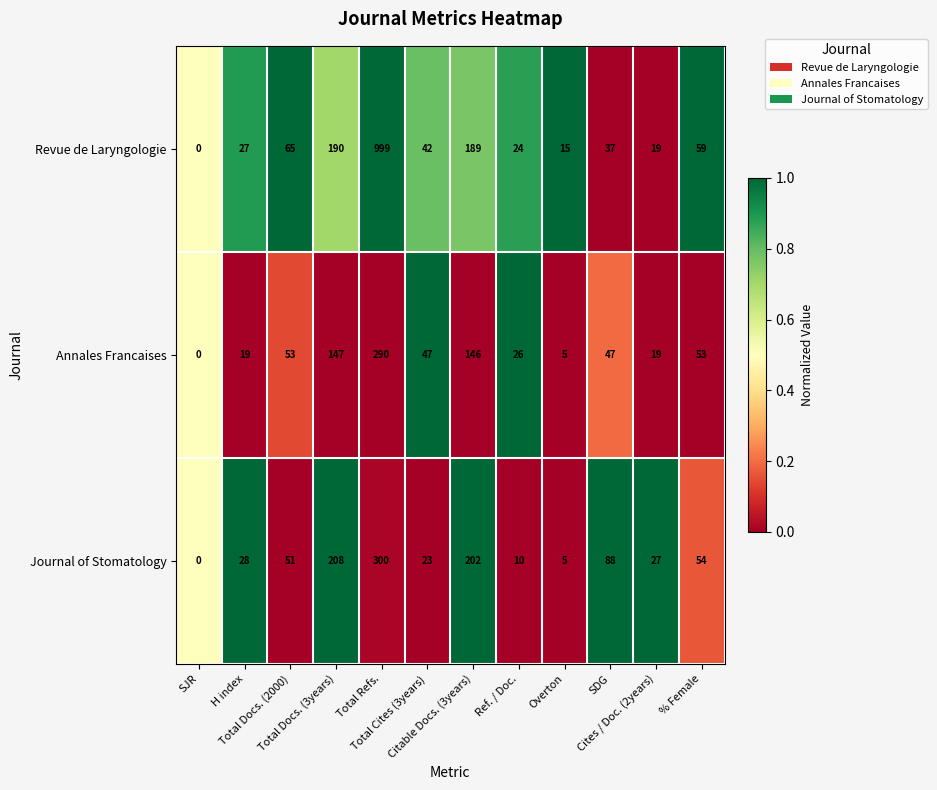

How many series are shown in this chart?

3